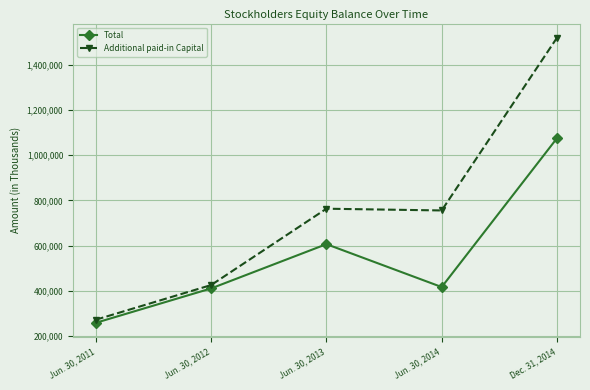

What is the value of the Total point at the 5th from the left?

1075000